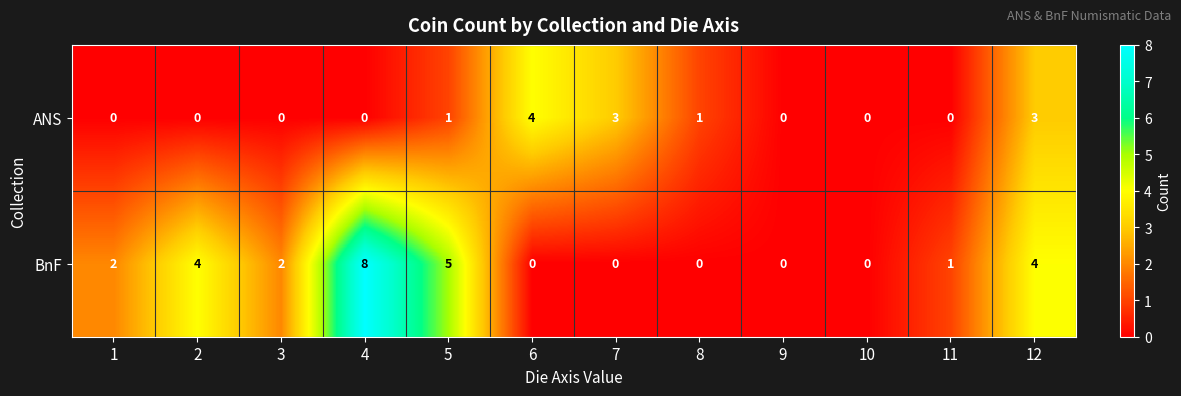

How many distinct data groups are displayed?

2